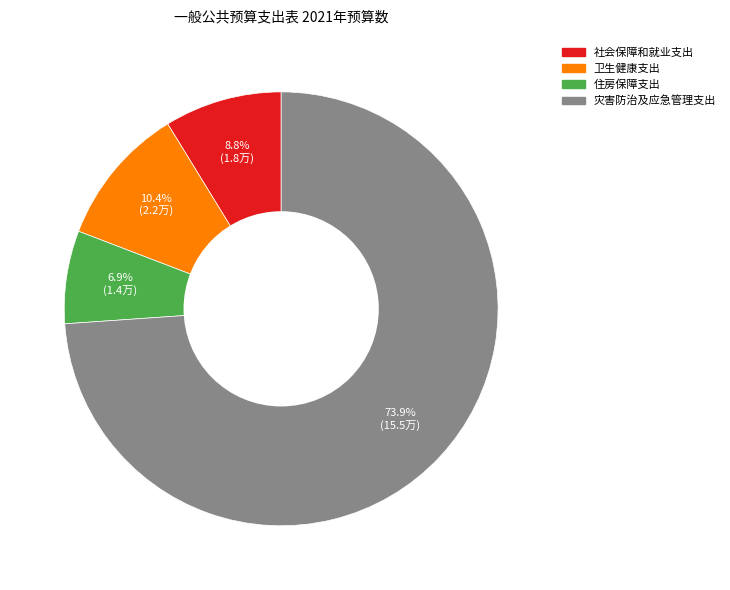

True or false: 社会保障和就业支出 accounts for 9% of the total.

True